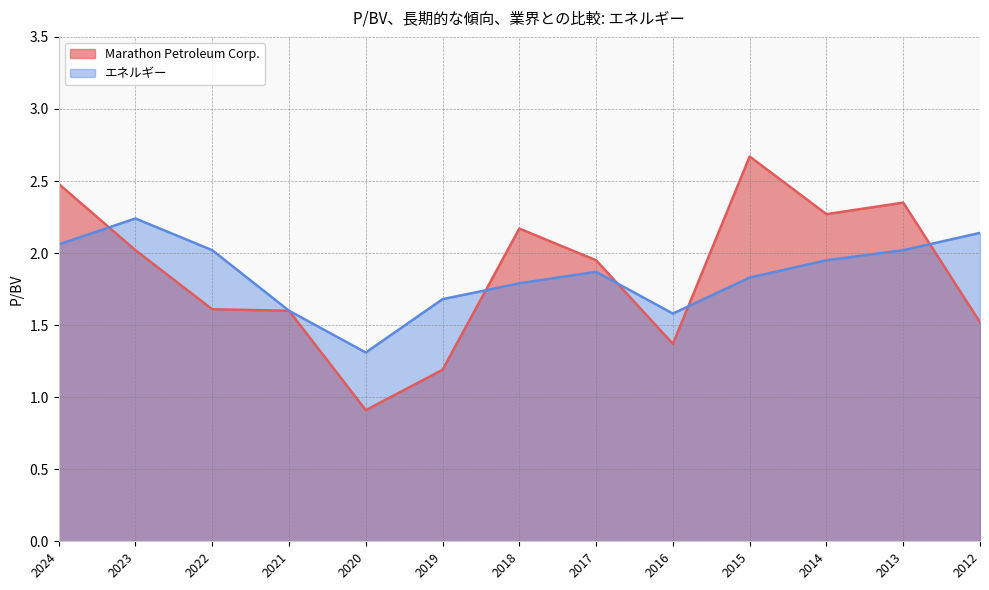

The エネルギー series shows 1.7 at 2019. True or false?

True